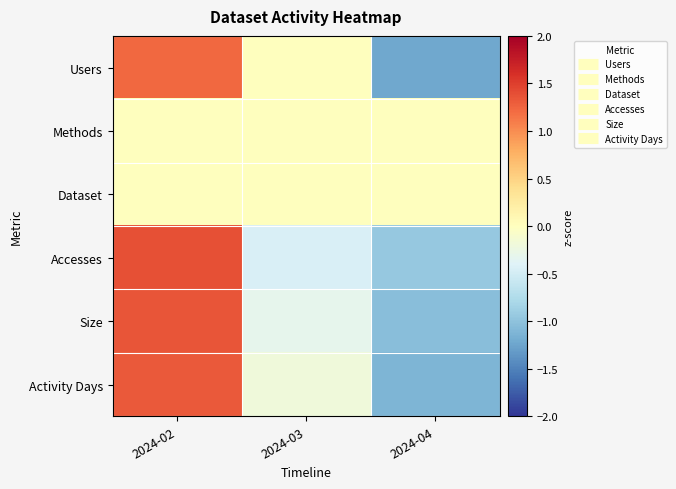

Count the number of data series in this chart.

6